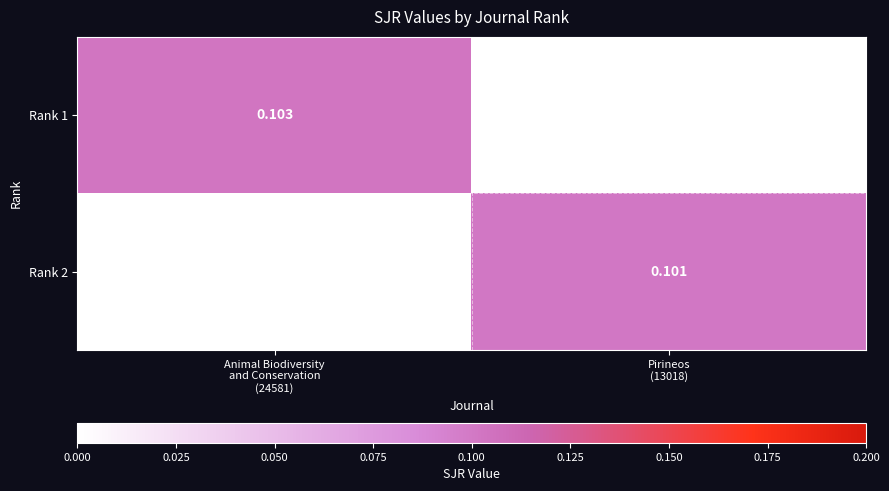

The value of Rank 1 at Animal Biodiversity and Conservation (24581) is 0.2. True or false?

False